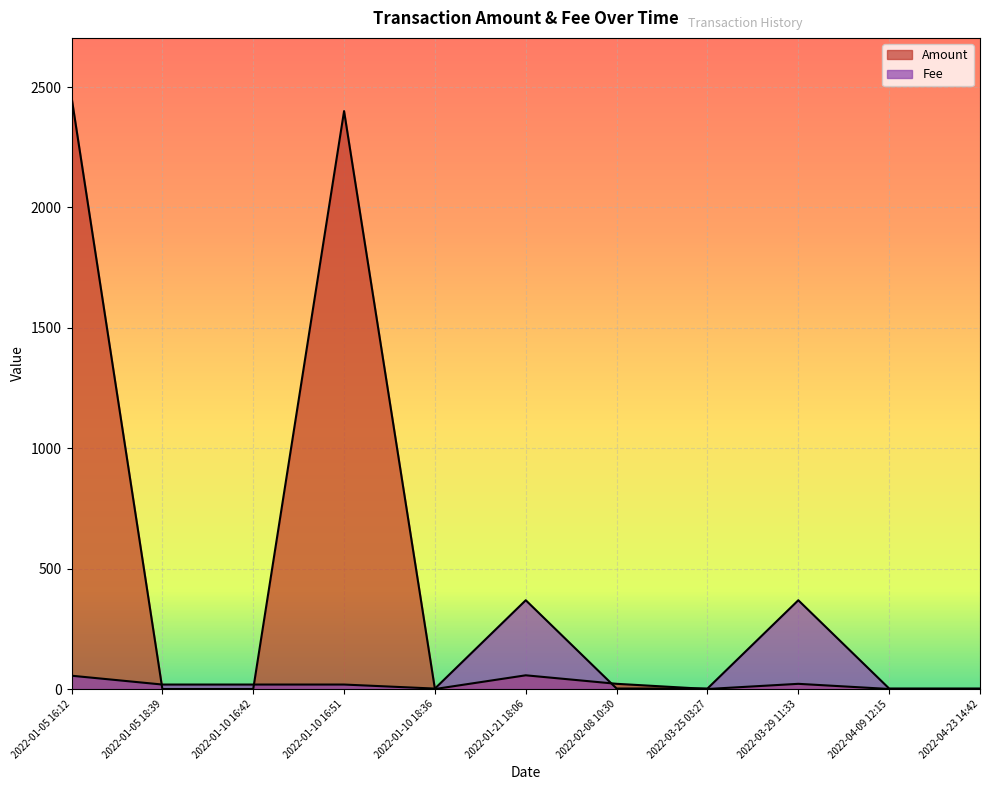

What is the value of the Fee point at the 10th from the left?

2.0